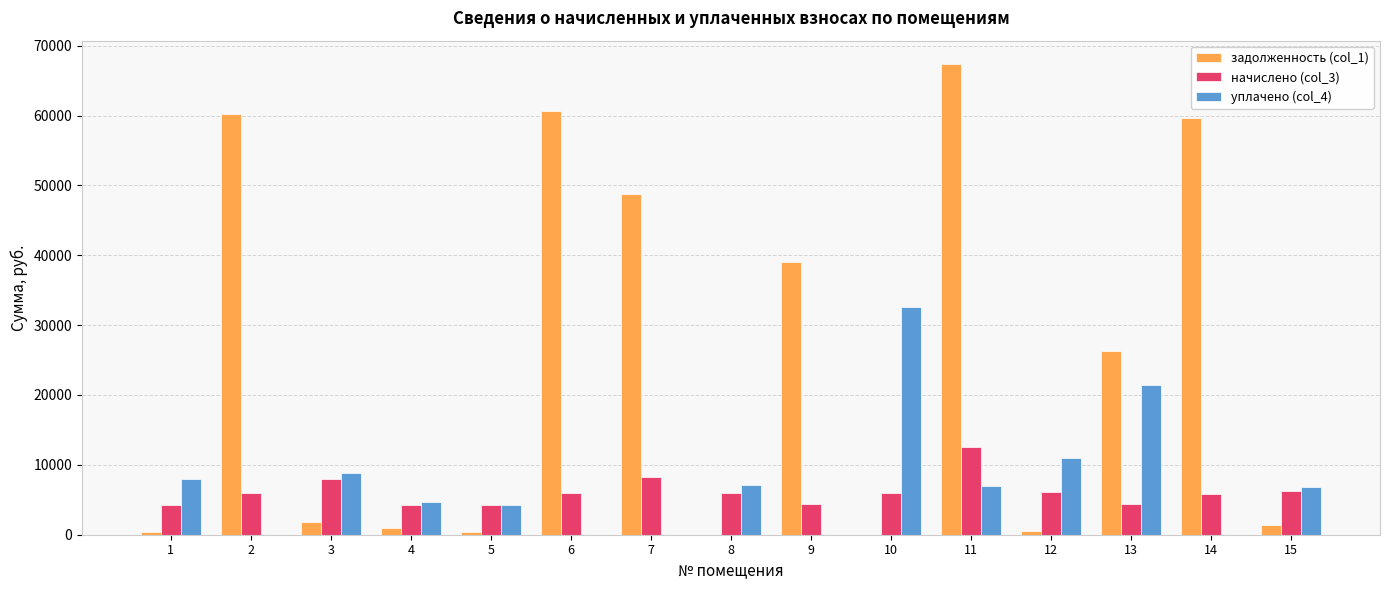

The value of начислено (col_3) at 10 is 5941.7. True or false?

True